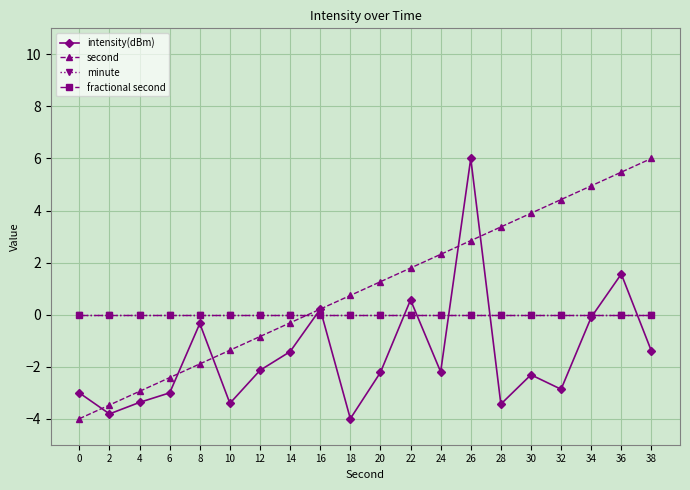

What is the value of the intensity(dBm) point at the 4th from the left?

-3.0